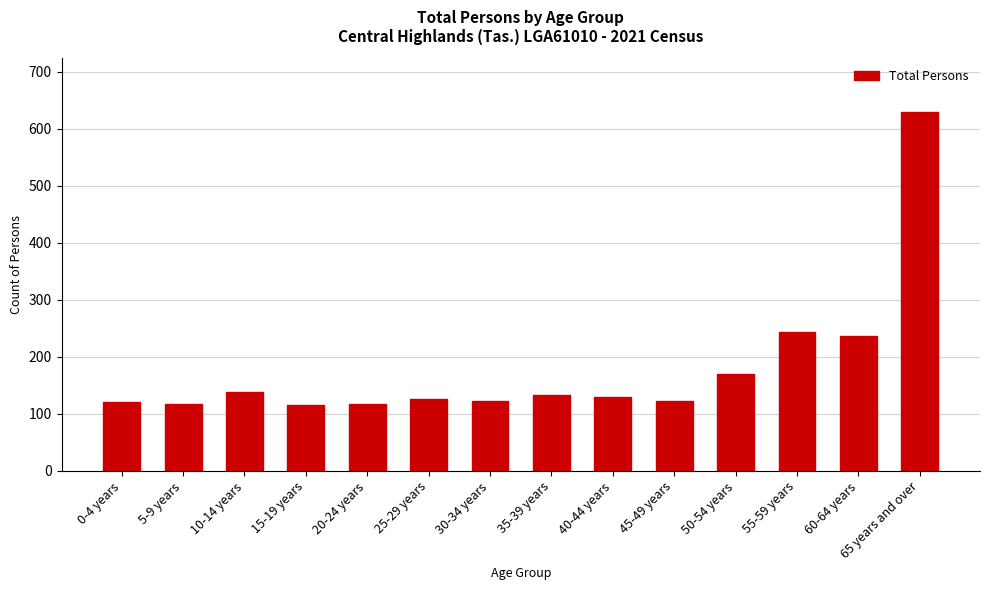

What is the sum of the values at 40-44 years and 0-4 years?

251